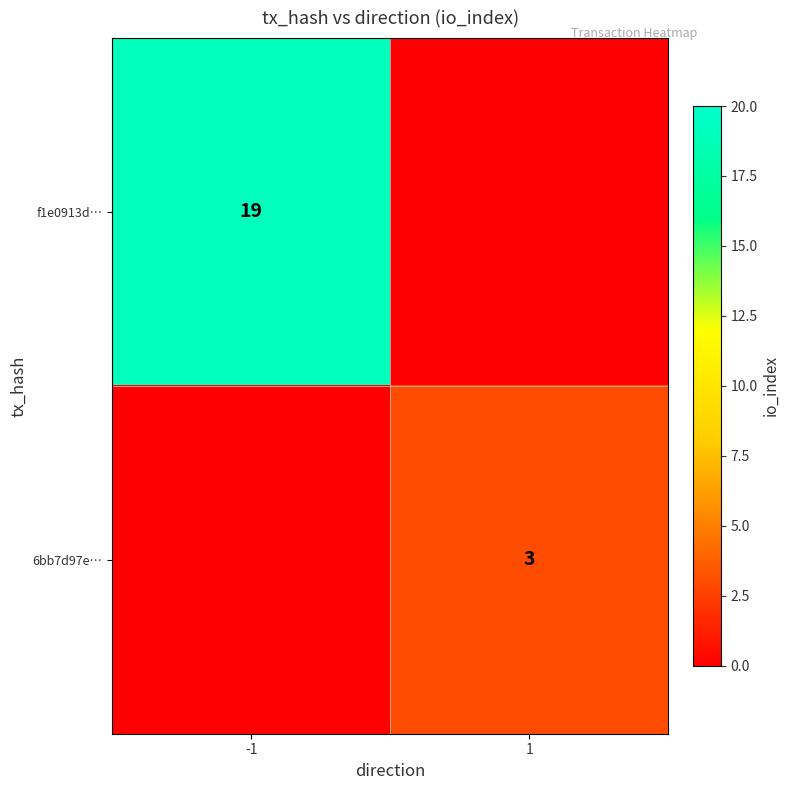

The 6bb7d97e… series shows 5 at 1. True or false?

False